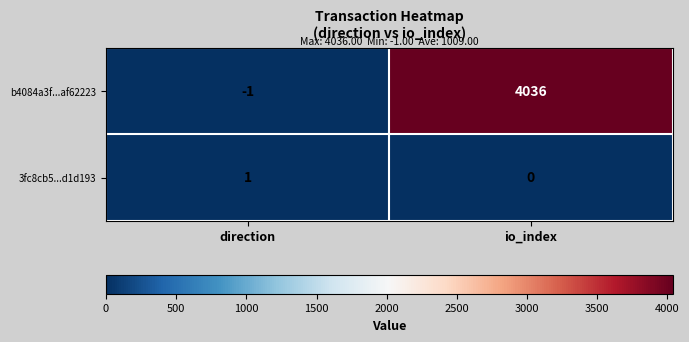

List the series in order of their overall mean, lowest first.

3fc8cb5...d1d193, b4084a3f...af62223